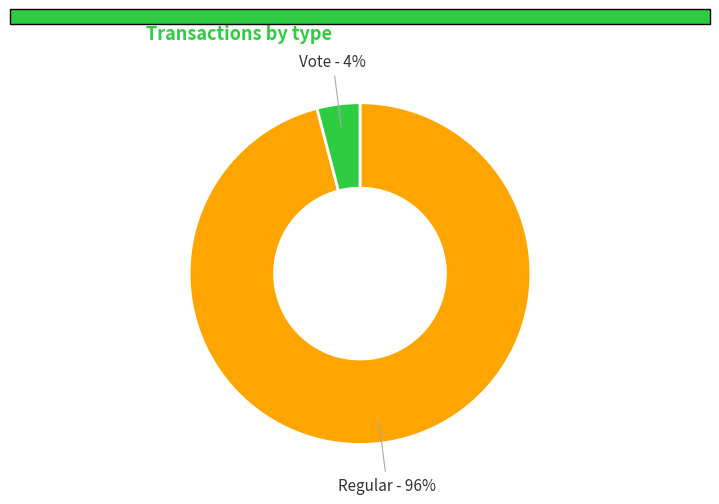

Does Regular account for over 50% of the chart?

Yes